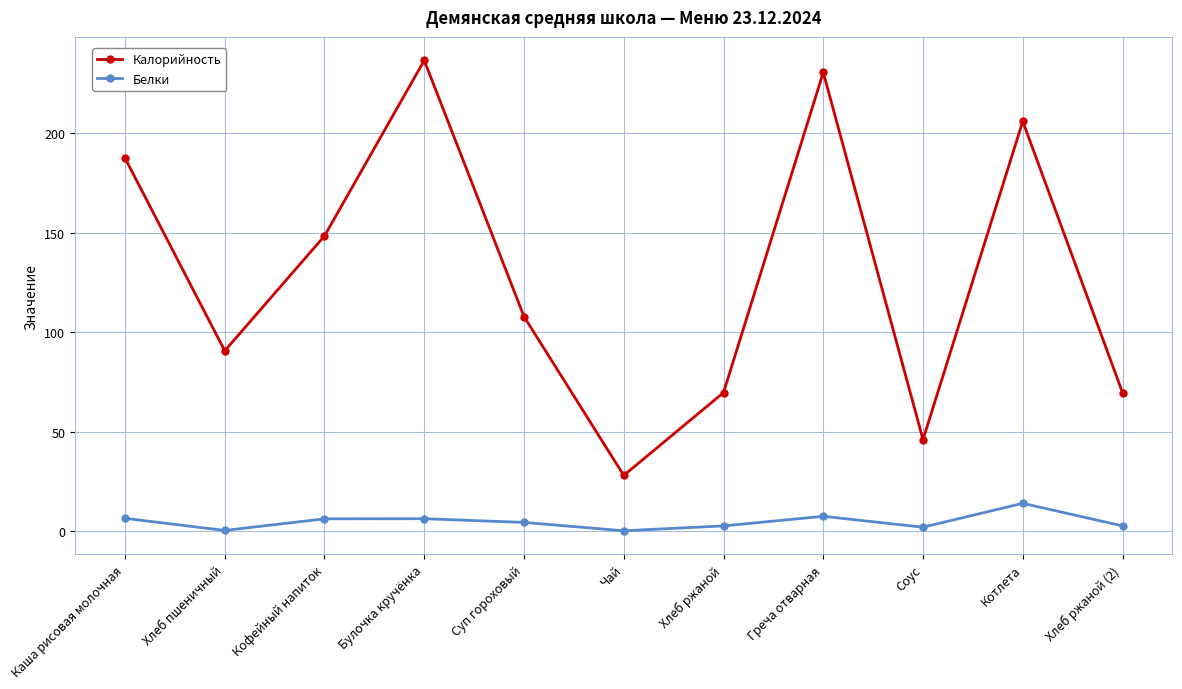

What is the average value of the Калорийность series?

129.1